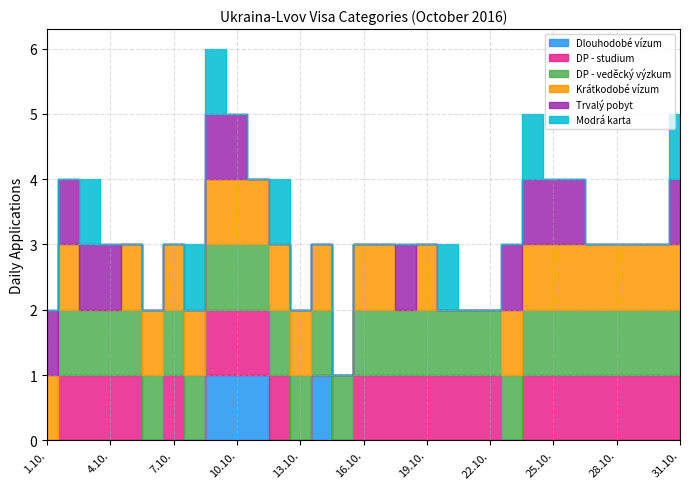

True or false: DP - studium and DP - veděcký výzkum cross at least once.

False